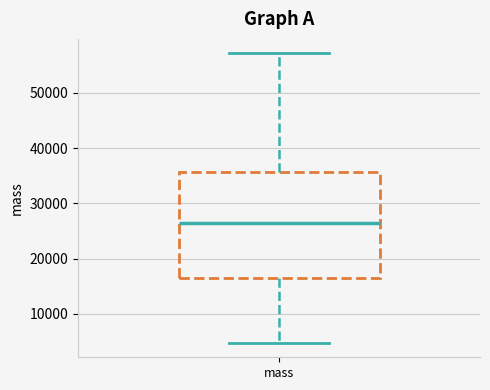

Read this box plot against the y-axis: the position of the median line, the range covered by the box, and the ends of both whiskers. The values are not printed on the chart, so give them approximately, as read against the axis.

median 26000, box 16000 to 36000, whiskers 5000 to 57000